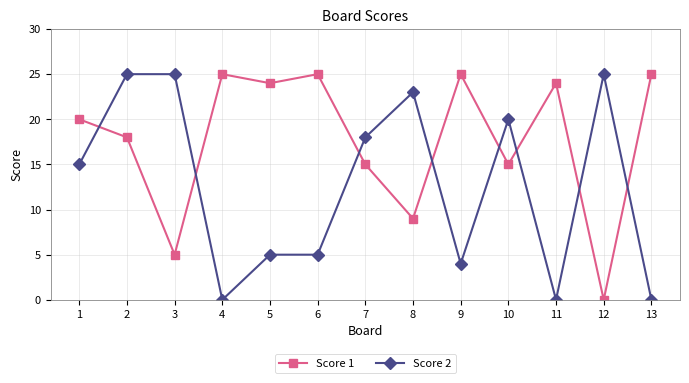

What is the difference between the maximum and minimum values in the Score 2 series?

25